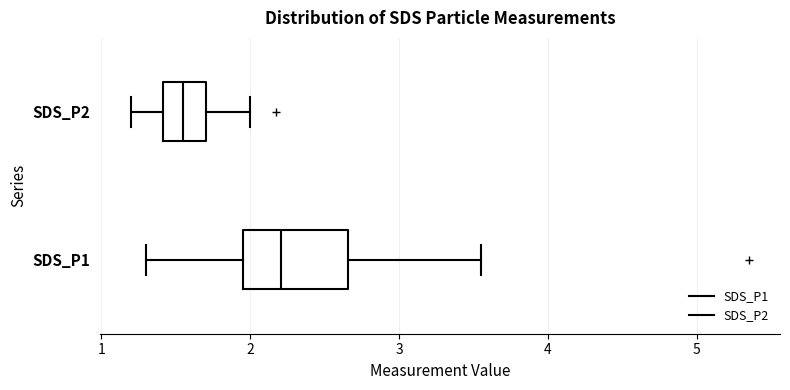

Reading bottom to top, read every box against the x-axis: the position of its median line, the range the box covers, and the ends of its whiskers. The values are not printed on the chart, so give them approximately, as read against the axis.

SDS_P1: median 2.2, box 2.0 to 2.7, whiskers 1.3 to 3.6
SDS_P2: median 1.6, box 1.4 to 1.7, whiskers 1.2 to 2.0